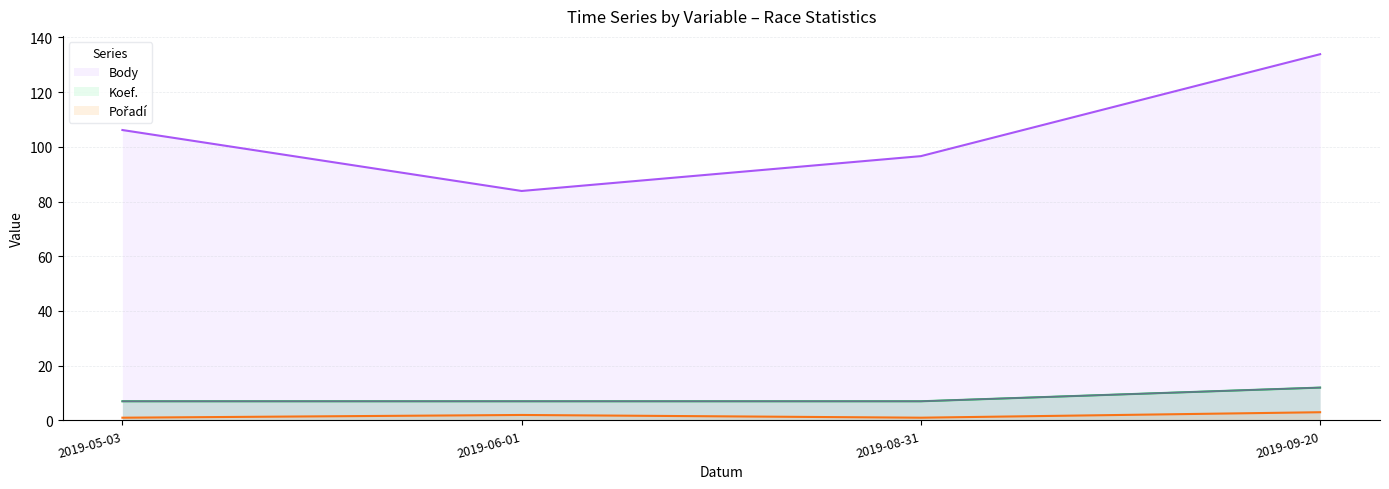

True or false: Body (line) and Koef. (line) cross at least once.

False